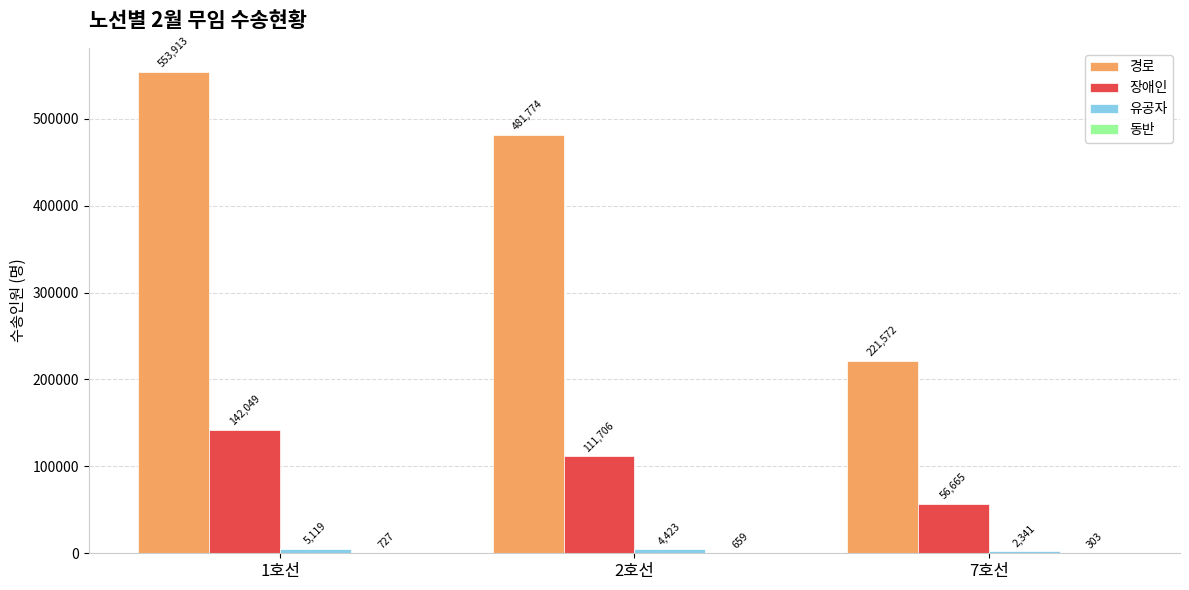

Count the number of data series in this chart.

4